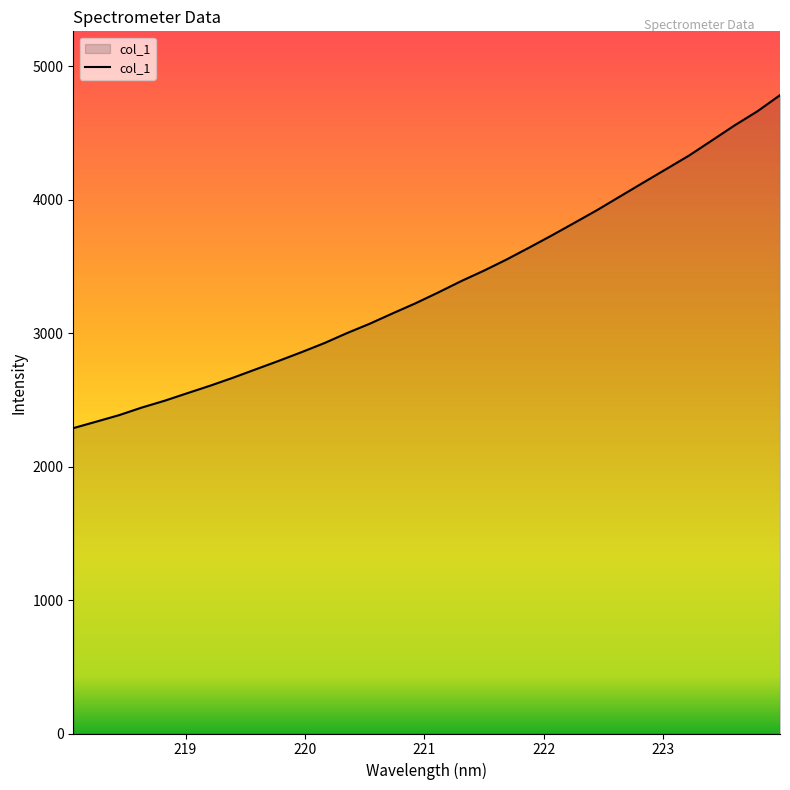

What is the maximum value shown in the chart?

4781.9